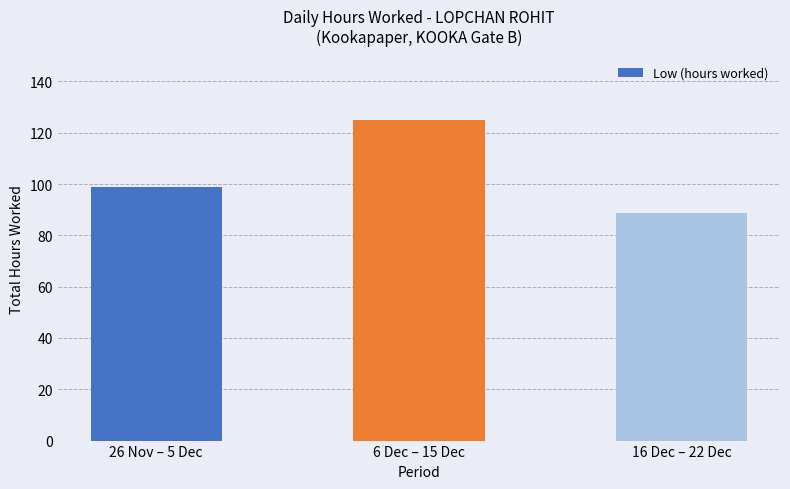

Is it true that the value at 26 Nov – 5 Dec is 99.0?

True